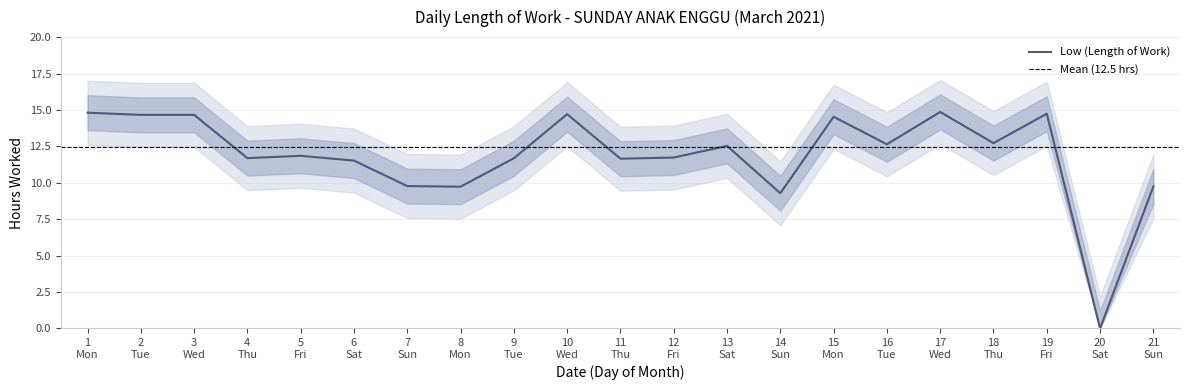

What is the highest value of the Low (Length of Work) series?

14.9